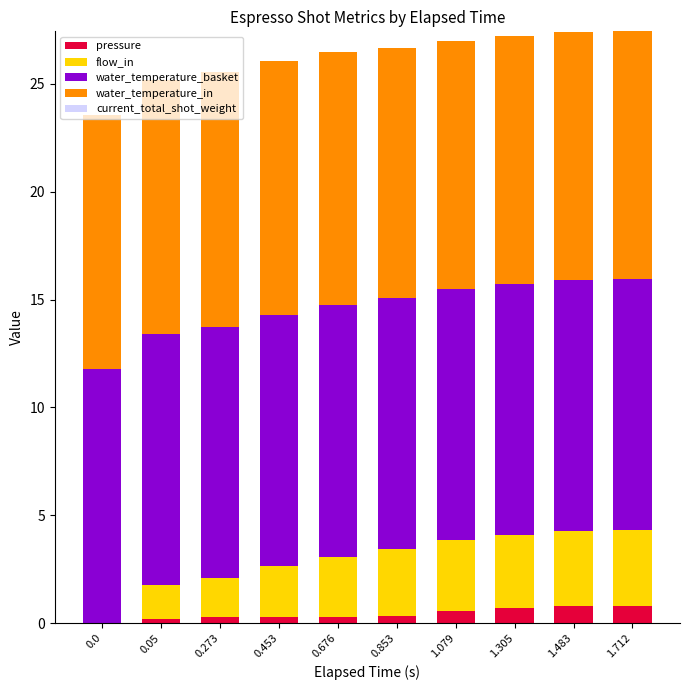

The value of pressure at 1.712 is 0.8. True or false?

True